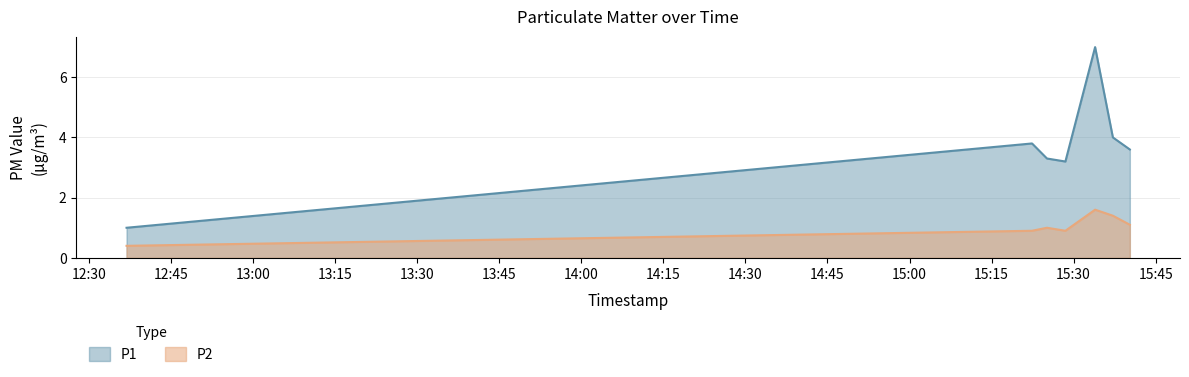

Rank the series by their average value, from lowest to highest.

P2, P1